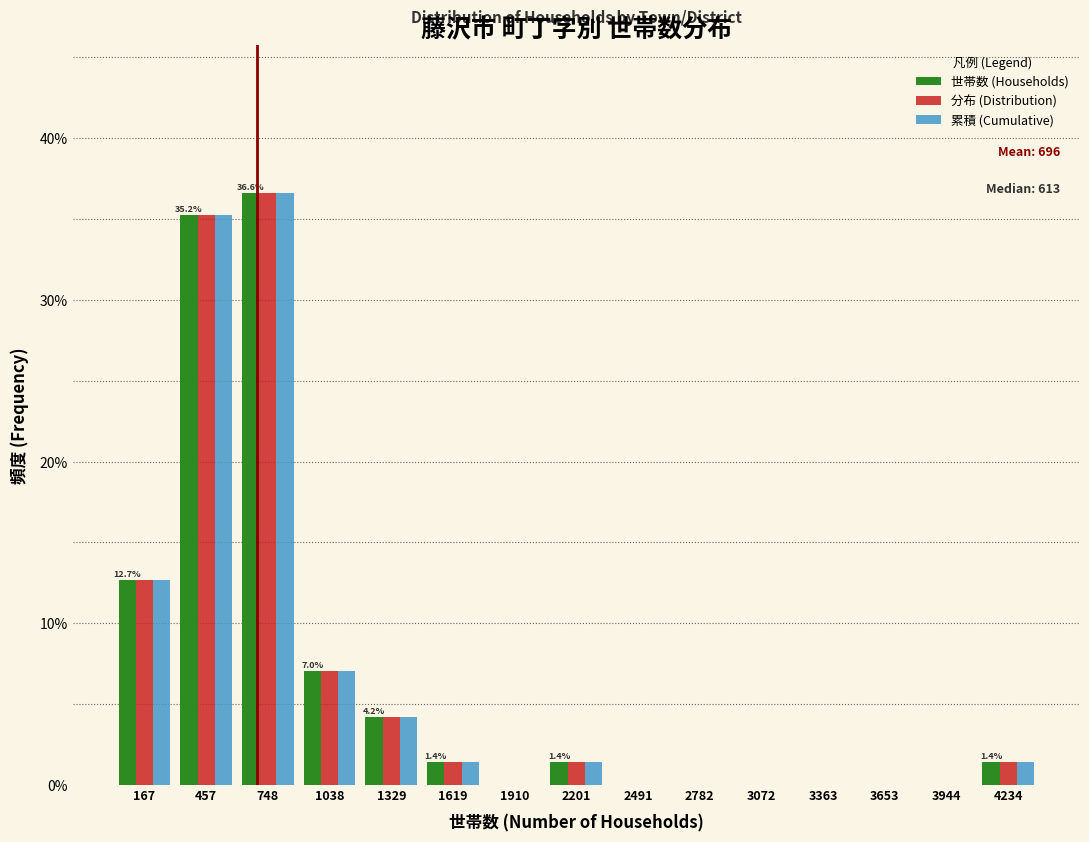

In the 分布 (Distribution) series, which range on the x-axis has the tallest bar?

600 to 900